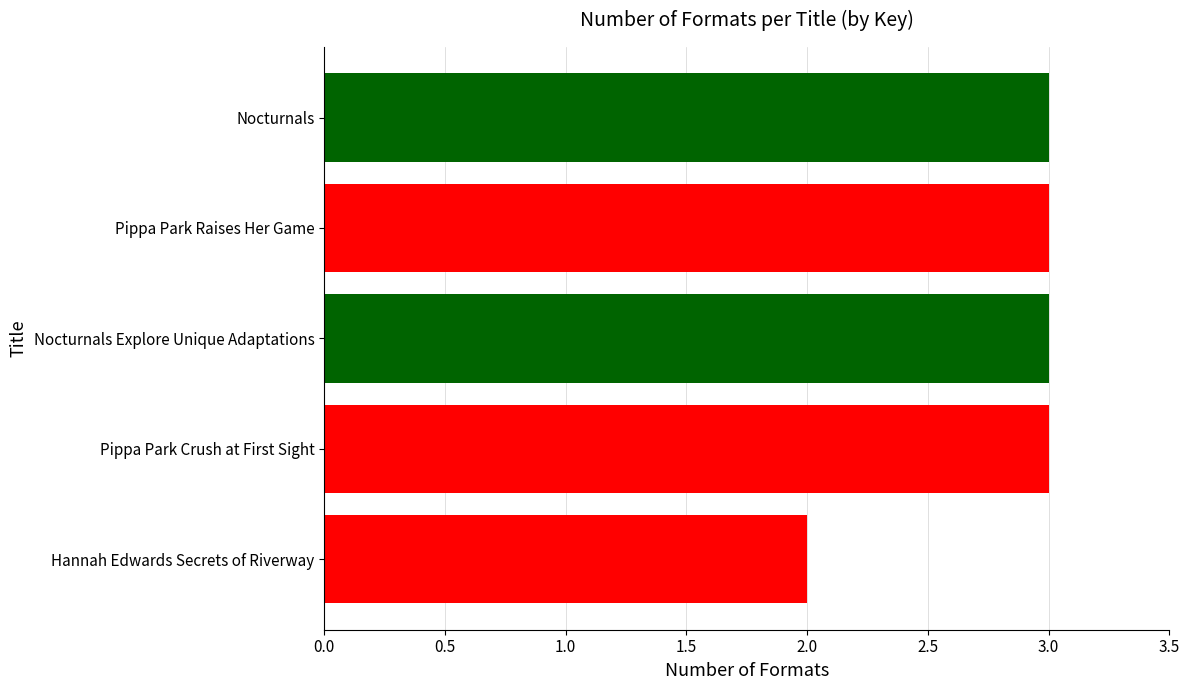

Does the chart contain any negative values?

No